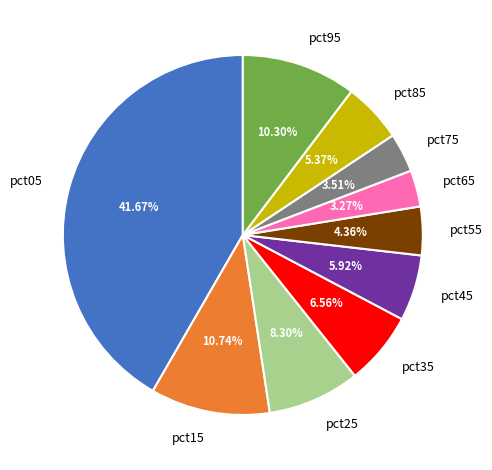

Is pct35 the majority of the pie?

No